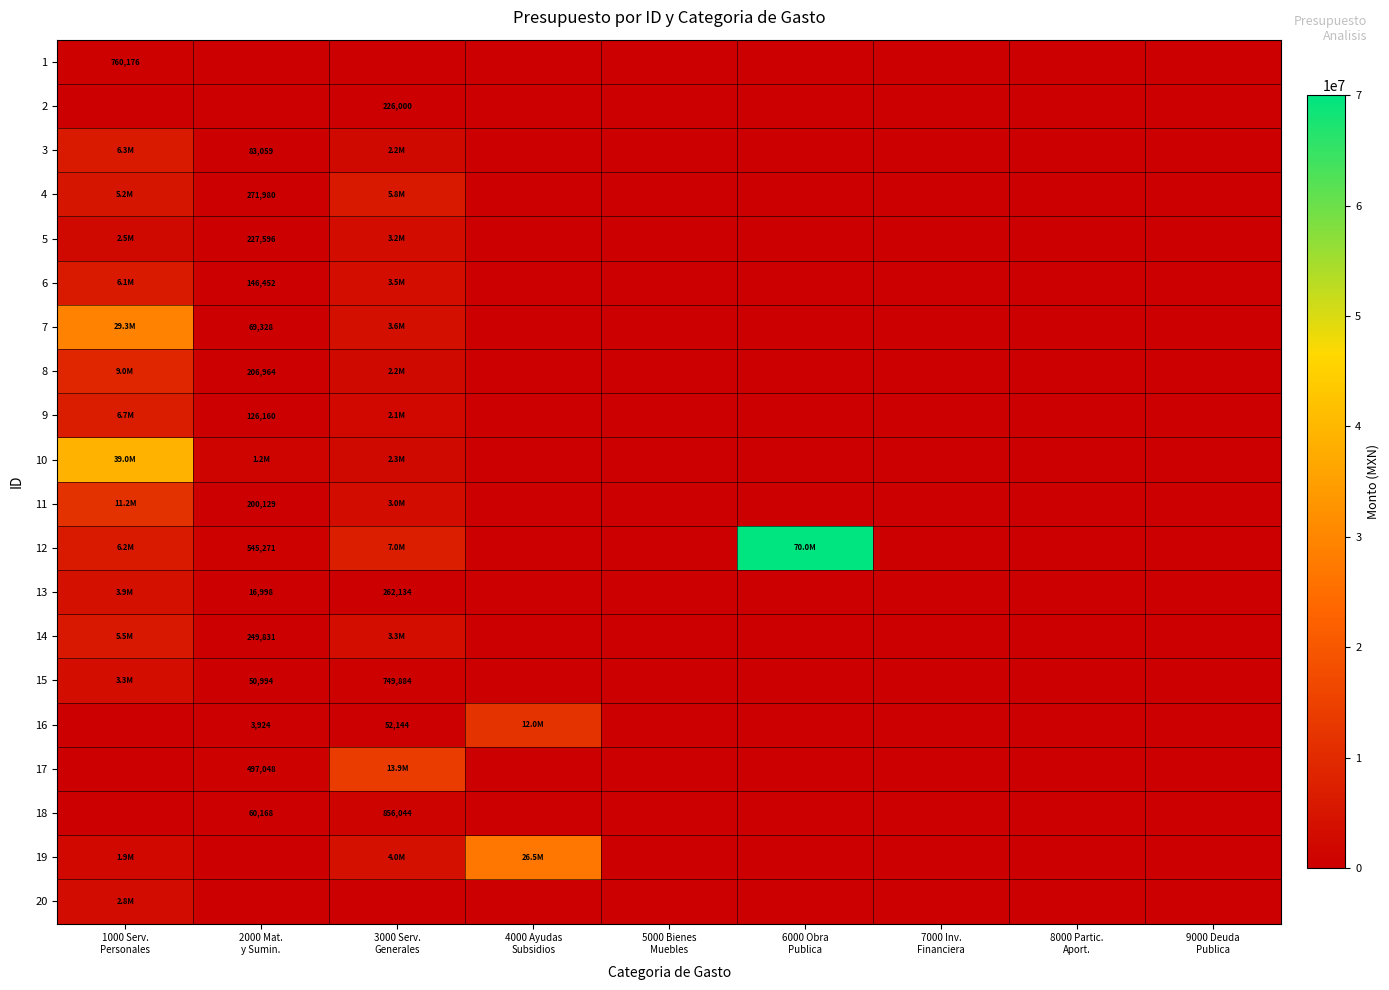

Is the value of 1 at 9000 Deuda Publica greater than the value of 19 at 7000 Inv. Financiera?

No